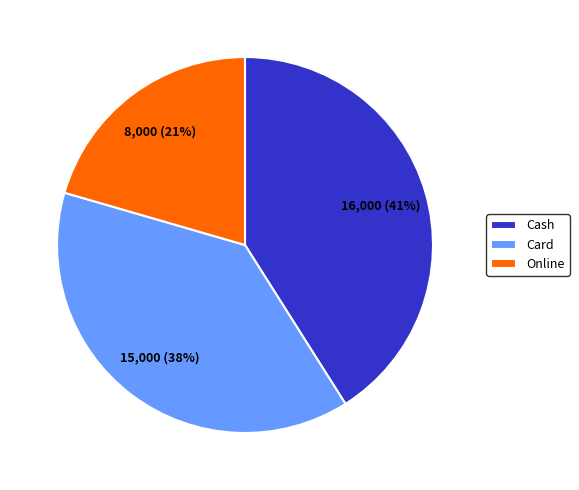

True or false: Online accounts for 35% of the total.

False